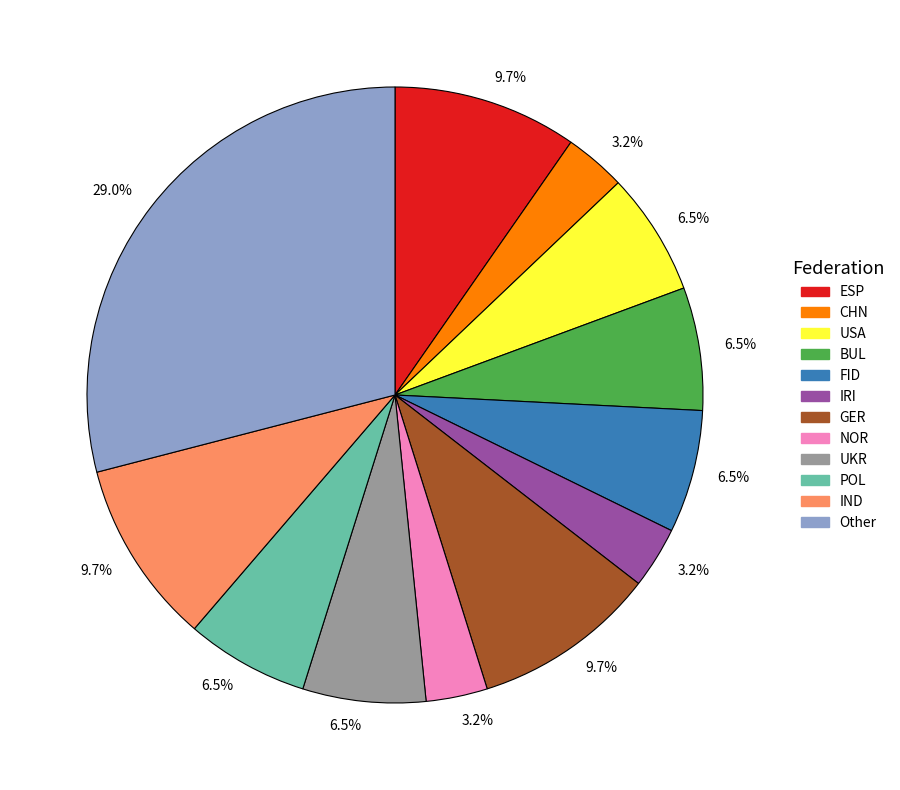

How many slices are in this pie chart?

12